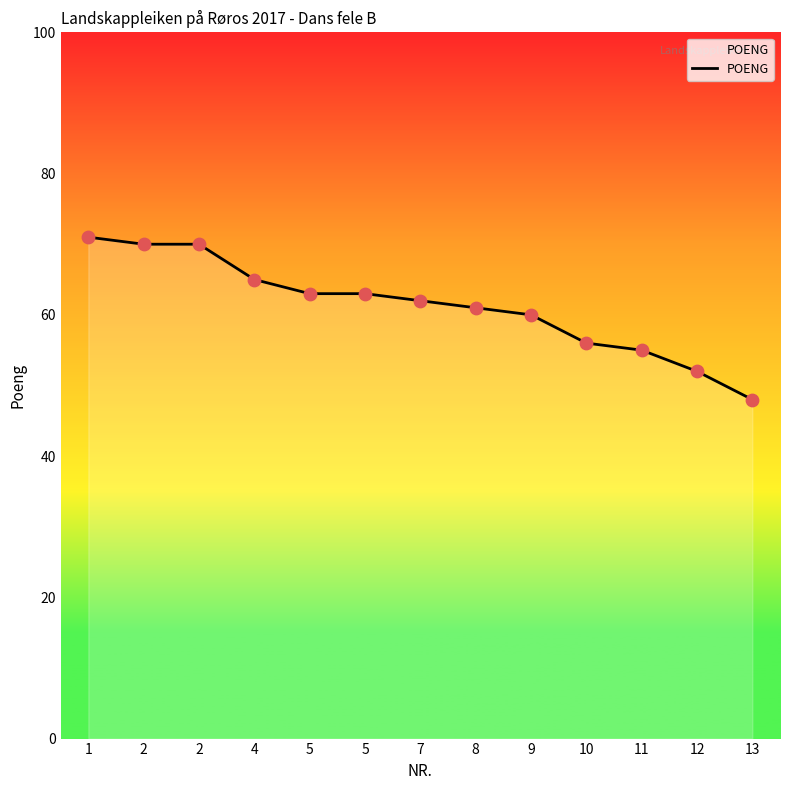

What is the change in value from 7 to 8?

-1